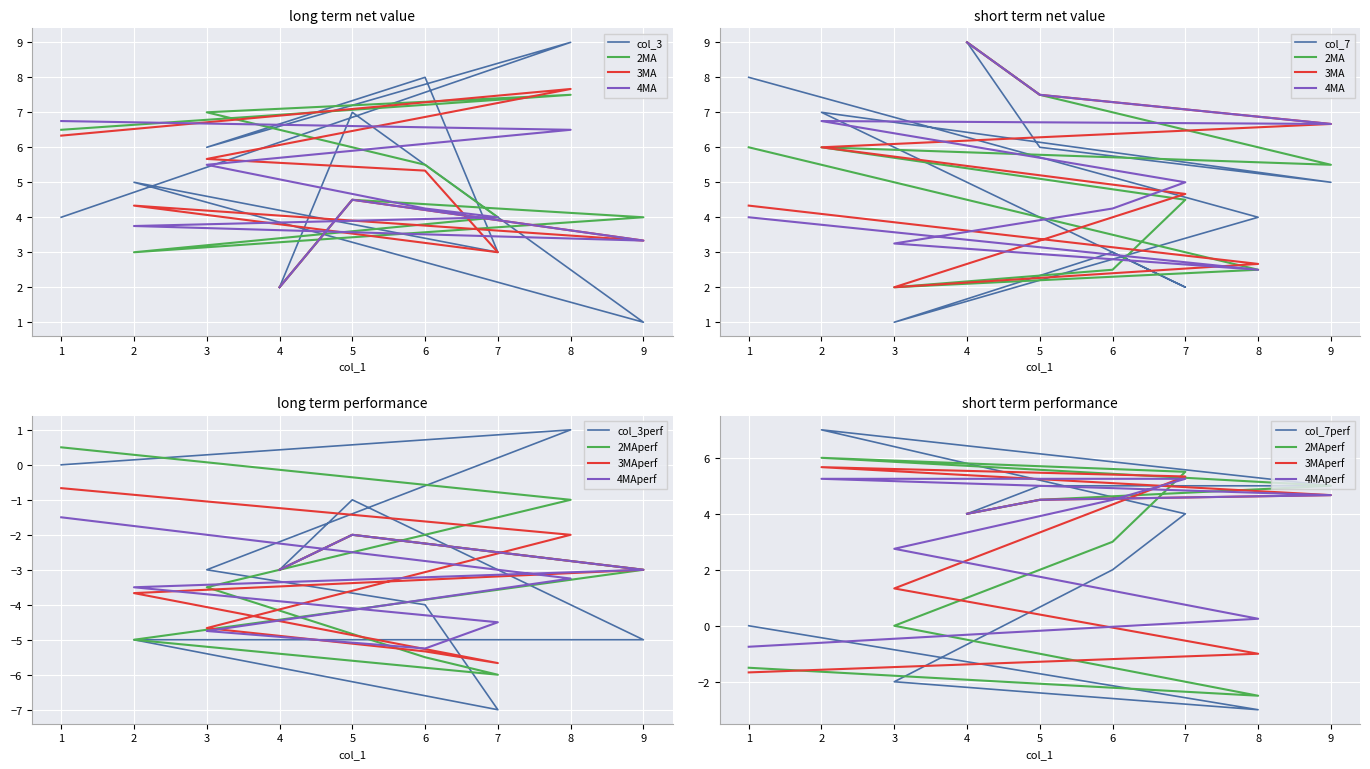

The value of col_3 at 8 is 9. True or false?

True